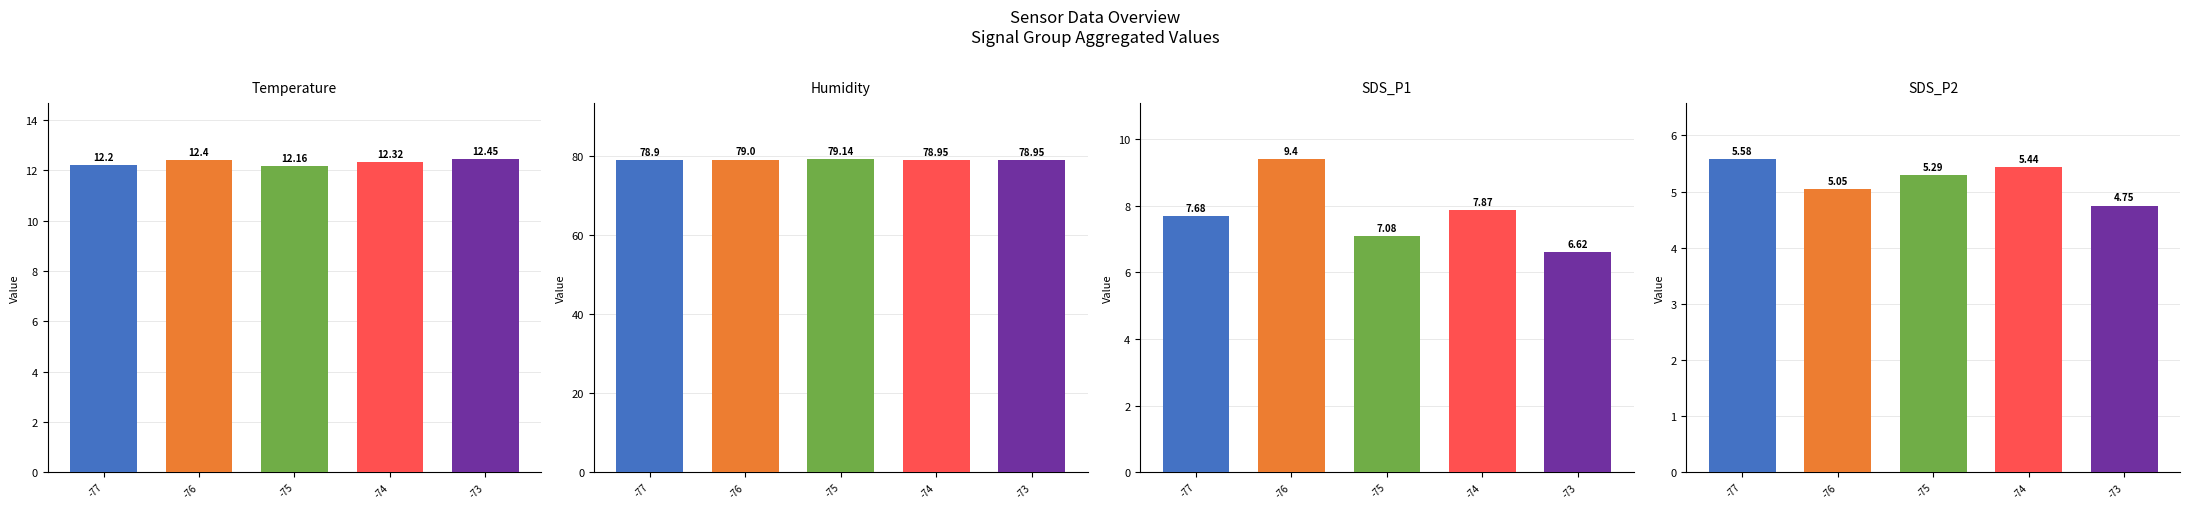

Does the chart contain stacked bars?

No